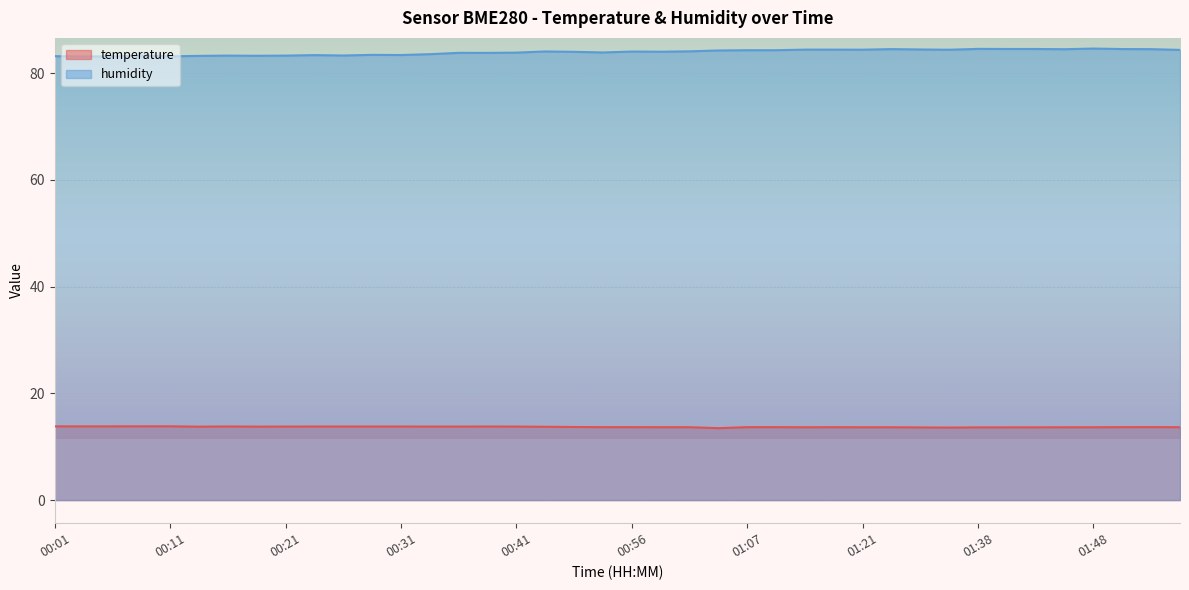

What is the spread (max minus min) of values at 01:09?

70.6